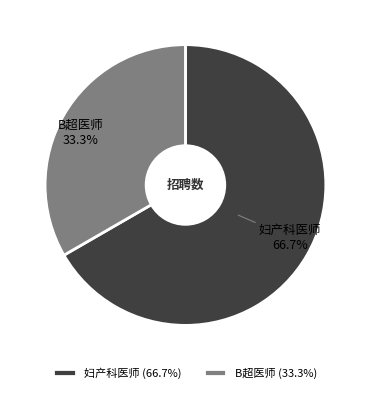

Which category has the smallest portion of the pie?

B超医师